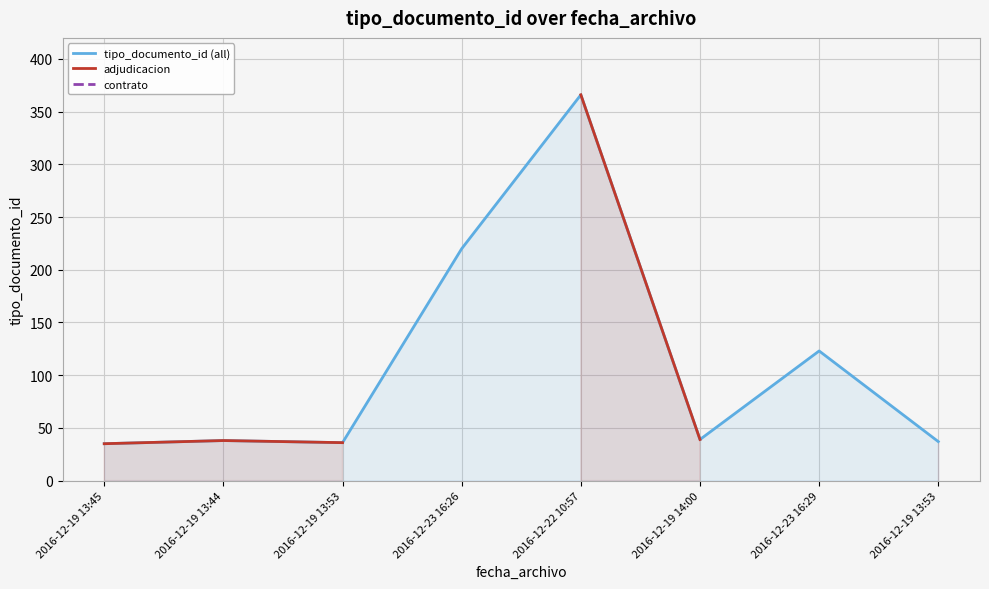

What is the difference between the tipo_documento_id (all) values at 2016-12-19 13:45 and 2016-12-19 13:53?

1.0